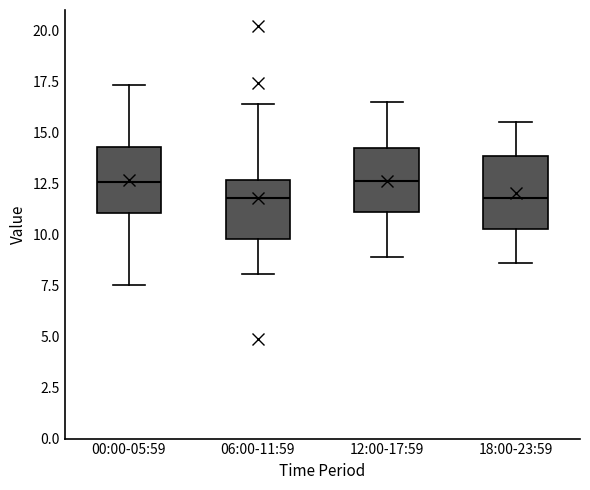

Where does the upper whisker of the box for 06:00-11:59 end on the y-axis? The values are not printed on the chart, so give them approximately, as read against the axis.

16.5